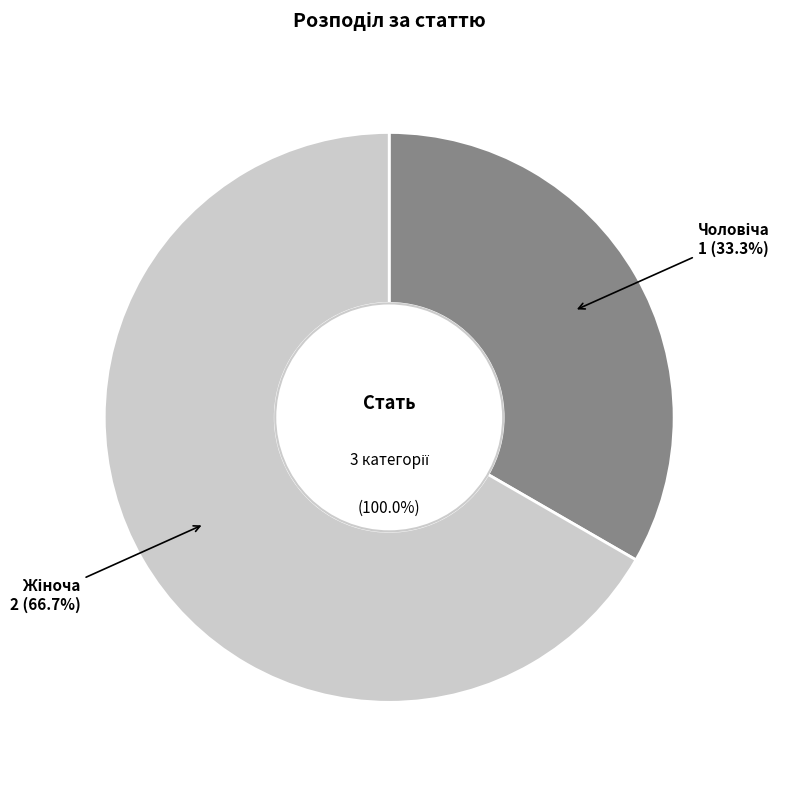

To the nearest percent, what is the combined percentage of Жіноча and Чоловіча?

100%